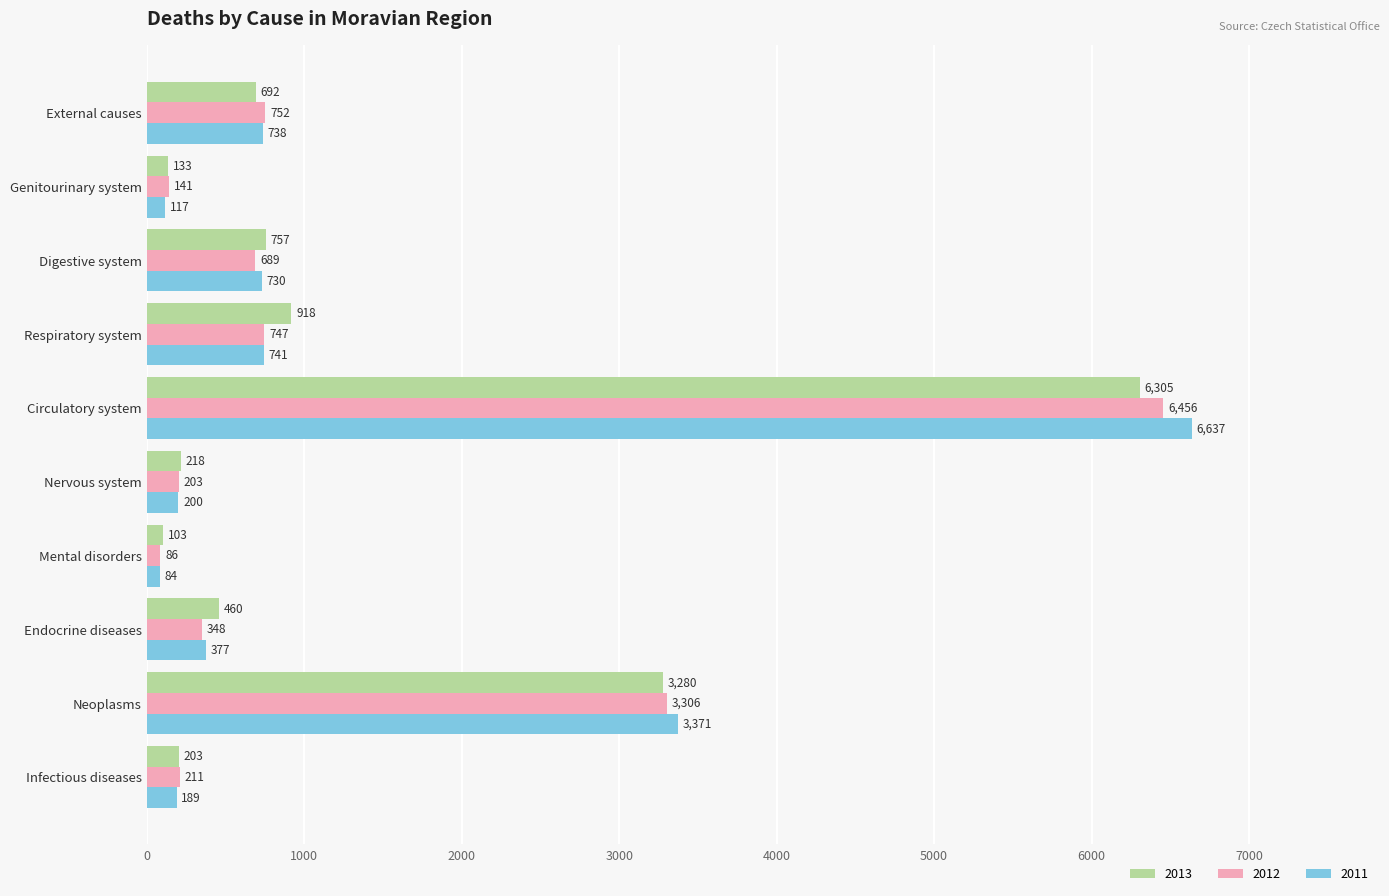

At which category is the sum across all series the highest?

Circulatory system